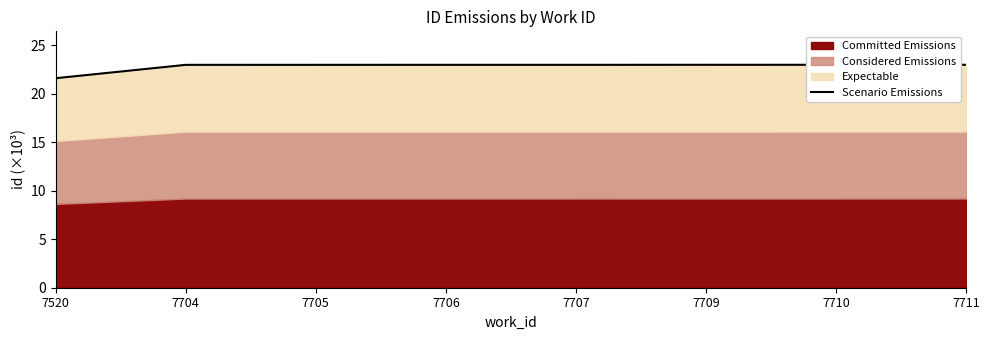

What is the value of the 7th point from the left?

23.0